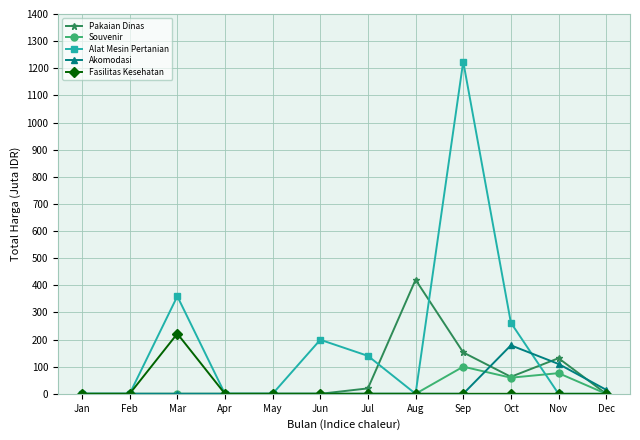

Which series has the widest spread of values?

Alat Mesin Pertanian